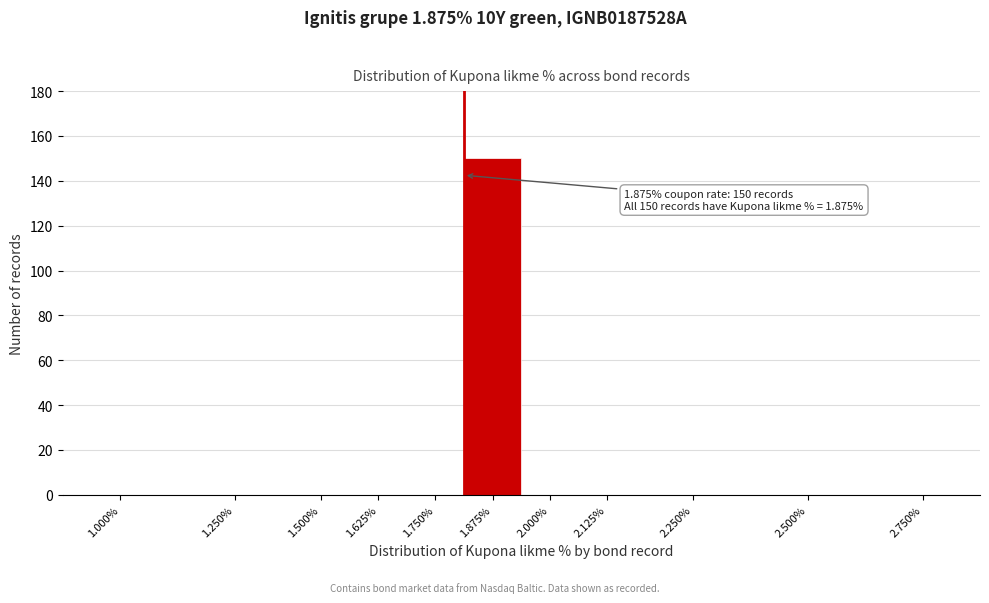

Reading right to left, list all the values displayed in this chart.

2.750%=0	2.500%=0	2.250%=0	2.125%=0	2.000%=0	1.875%=150	1.750%=0	1.625%=0	1.500%=0	1.250%=0	1.000%=0